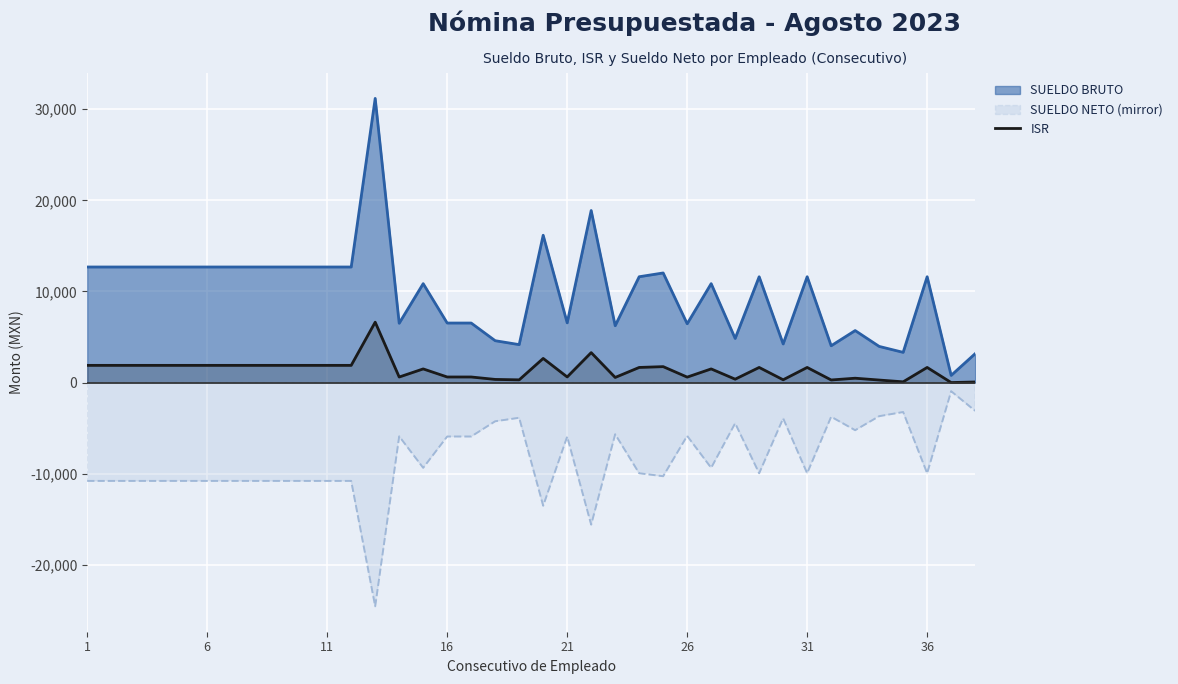

List the series in order of their peak value, highest first.

SUELDO BRUTO, ISR, SUELDO NETO (mirror)